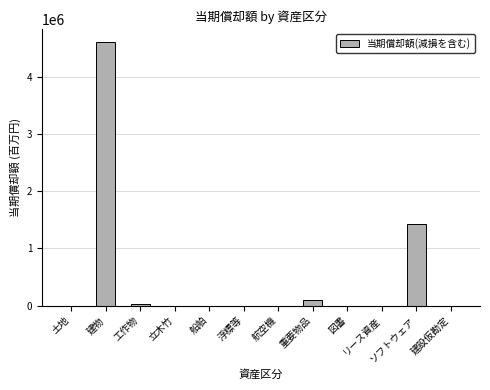

Reading right to left, transcribe all the data shown in this chart.

0	1419984	0	0	104508	0	0	0	0	32568	4601220	0